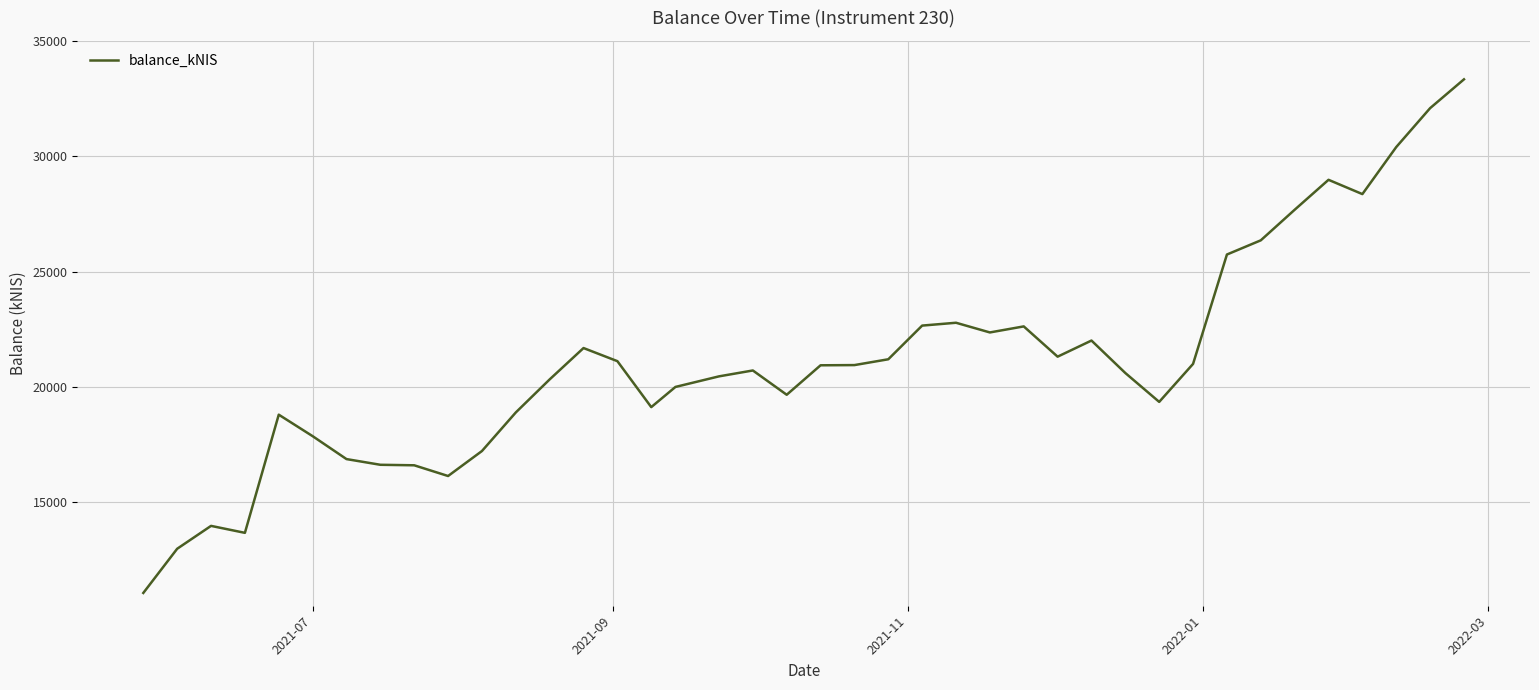

What is the maximum value shown in the chart?

33333.6